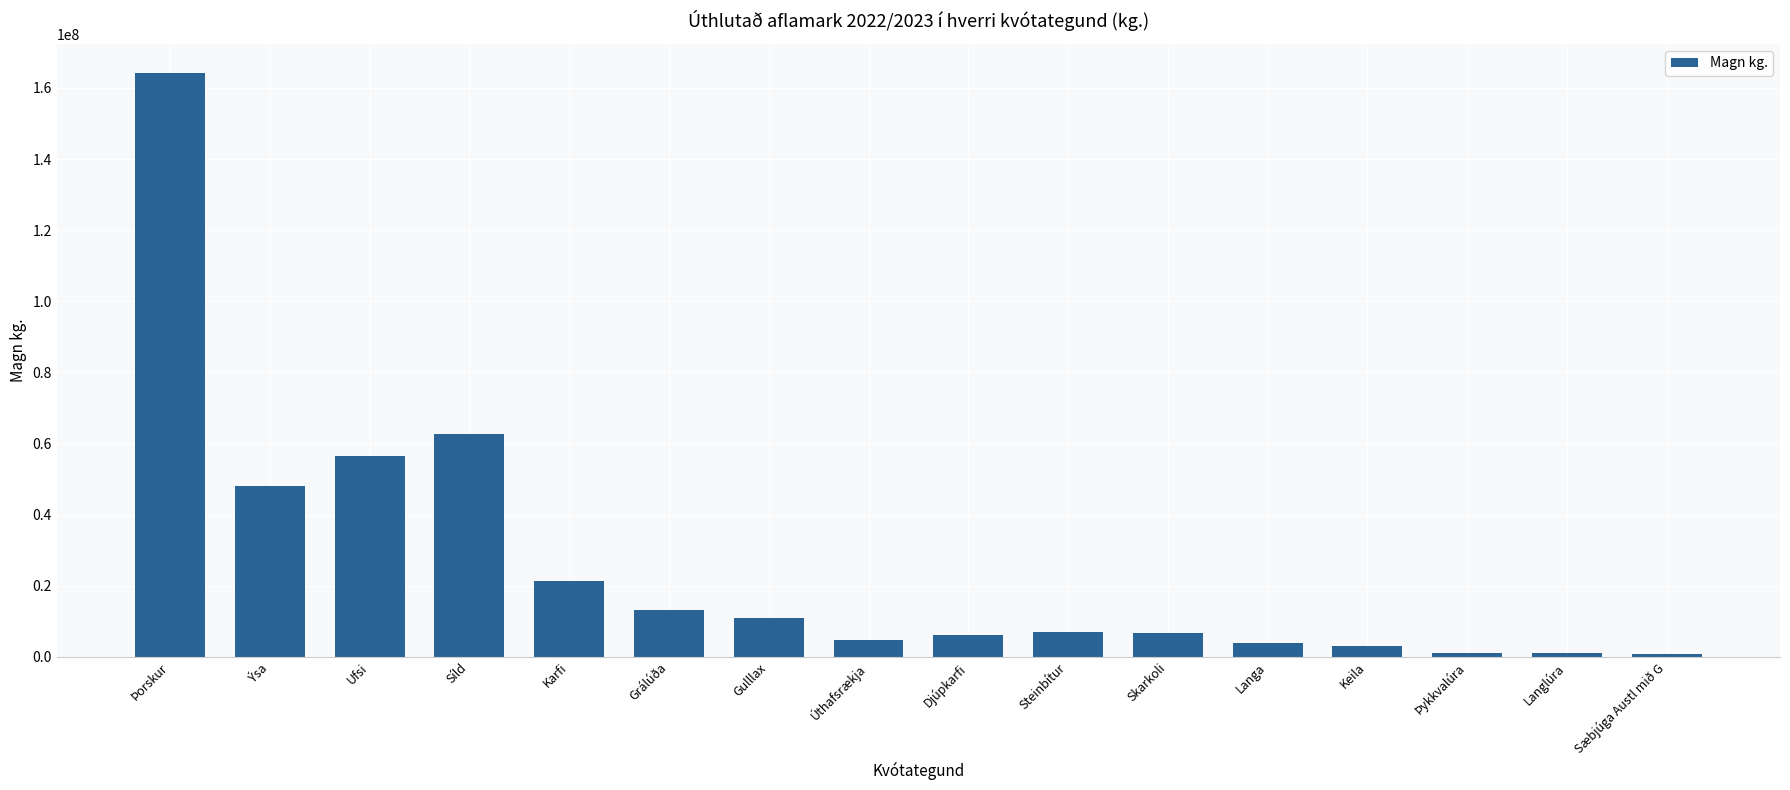

Where does the data first go above 6908222?

Þorskur